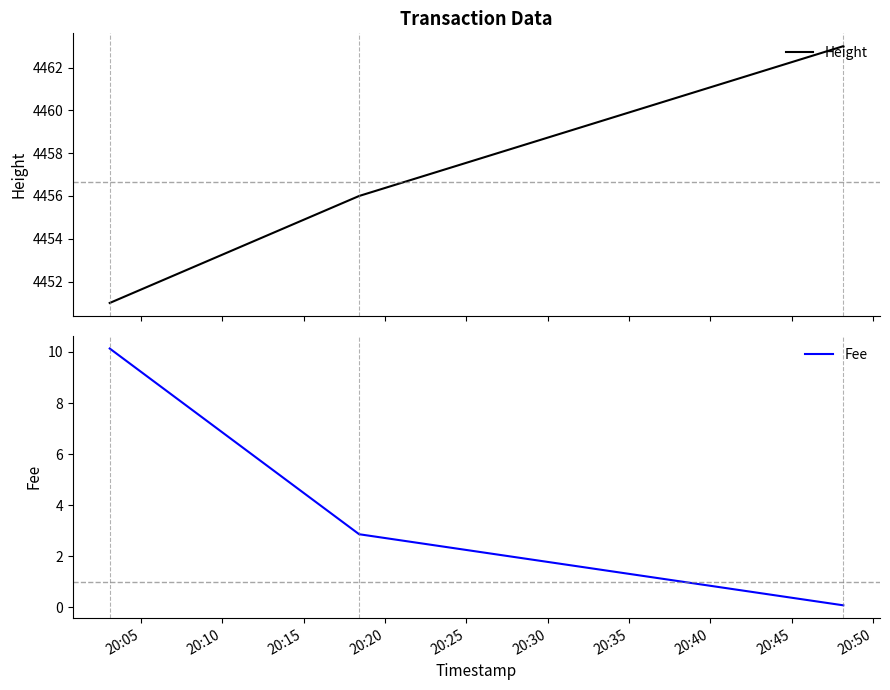

What value does the Fee series have at 20:05?

10.1